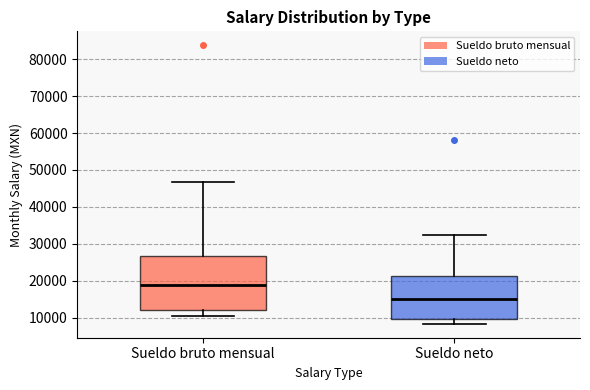

Where does the lower whisker of the box for Sueldo neto end on the y-axis? The values are not printed on the chart, so give them approximately, as read against the axis.

8000